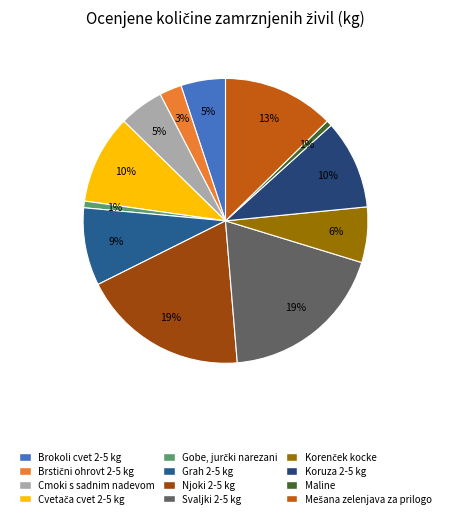

What percentage is the Maline slice, to the nearest percent?

1%